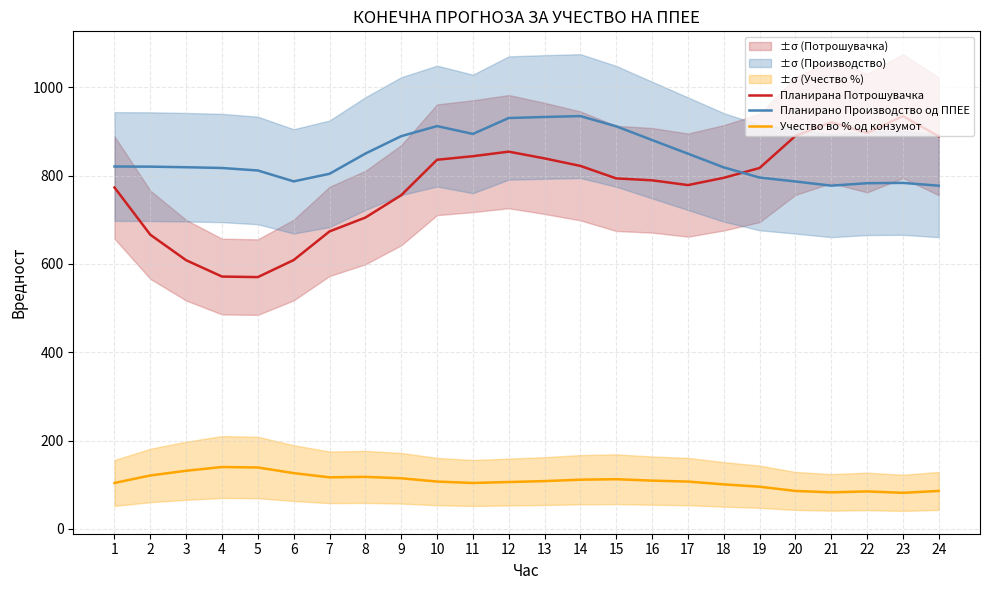

Reading left to right, transcribe all the data shown in this chart.

Планирана Потрошувачка: 773.2	666.2	608.5	571.5	570.3	608.9	673.7	705.1	755.7	836.0	844.1	854.4	839.1	822.1	793.8	789.5	778.7	795.1	817.4	890.0	921.2	896.7	934.9	888.9
Планирано Производство од ППЕЕ: 820.7	820.4	819.1	817.4	811.7	787.1	804.2	850.0	889.4	912.2	894.5	930.5	932.9	934.9	911.7	880.7	849.8	818.8	795.7	786.8	777.4	782.9	783.7	777.3
Учество во % од конзумот: 104.1	121.1	131.7	140.2	139.2	126.4	116.9	117.9	114.7	107.3	104.1	106.2	108.4	111.5	112.6	109.4	107.3	100.9	95.6	86.1	82.9	85.0	81.8	86.1